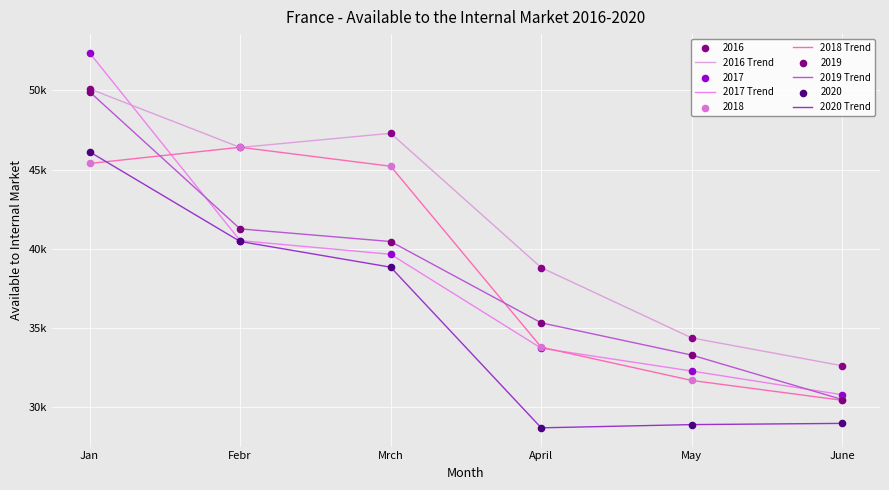

Is this an area chart (filled region under the line)?

No